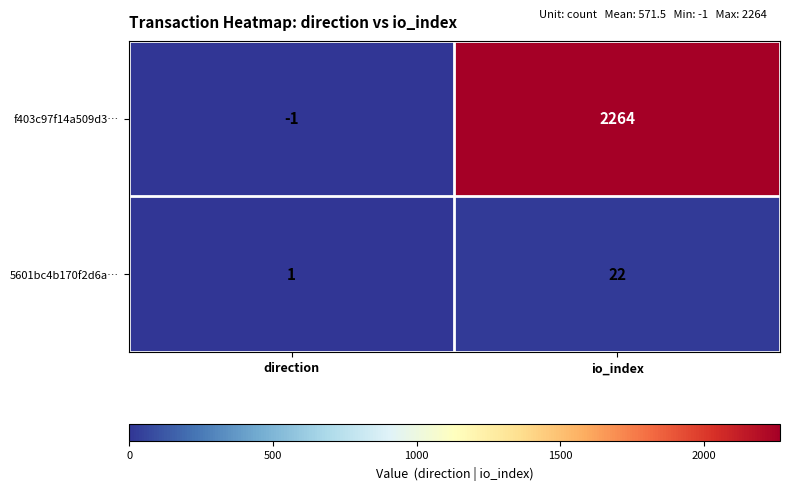

What is the difference between the maximum and minimum values in the 5601bc4b170f2d6a… series?

21